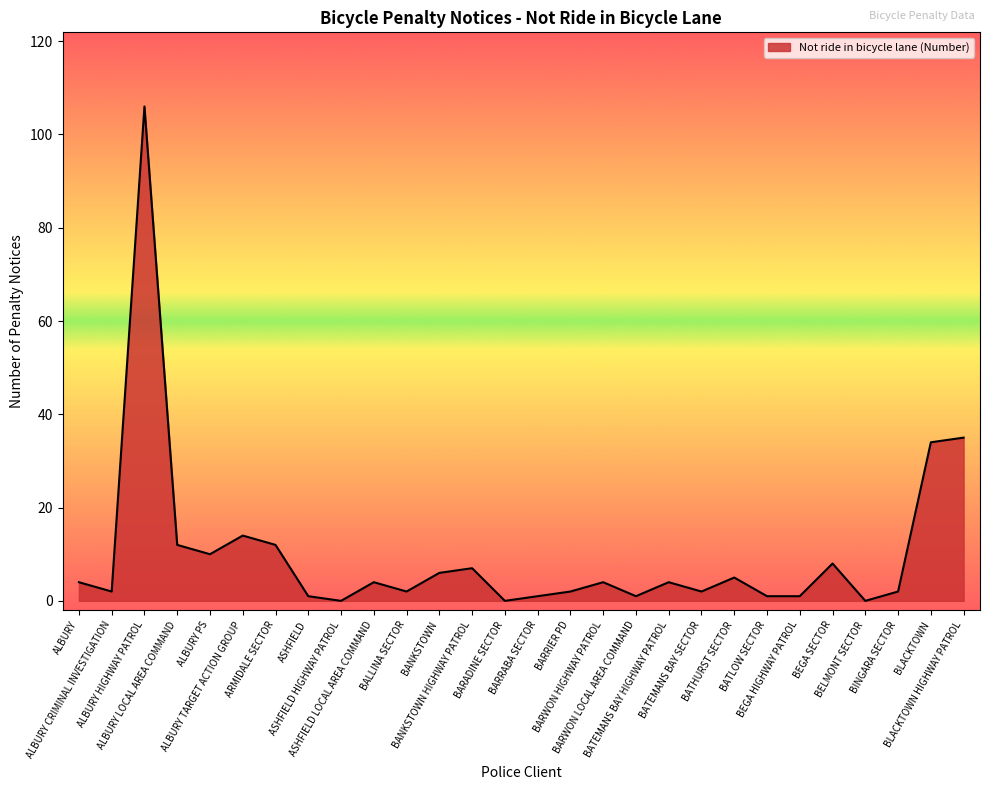

What is the greatest value displayed?

106